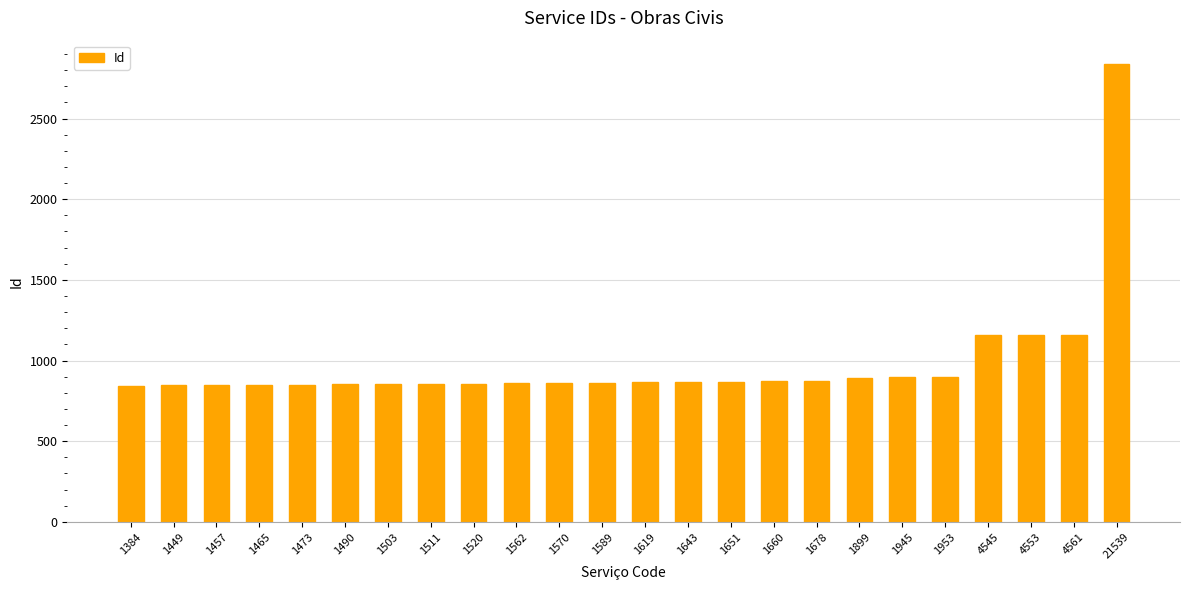

Between 21539 and 1953, which is larger?

21539